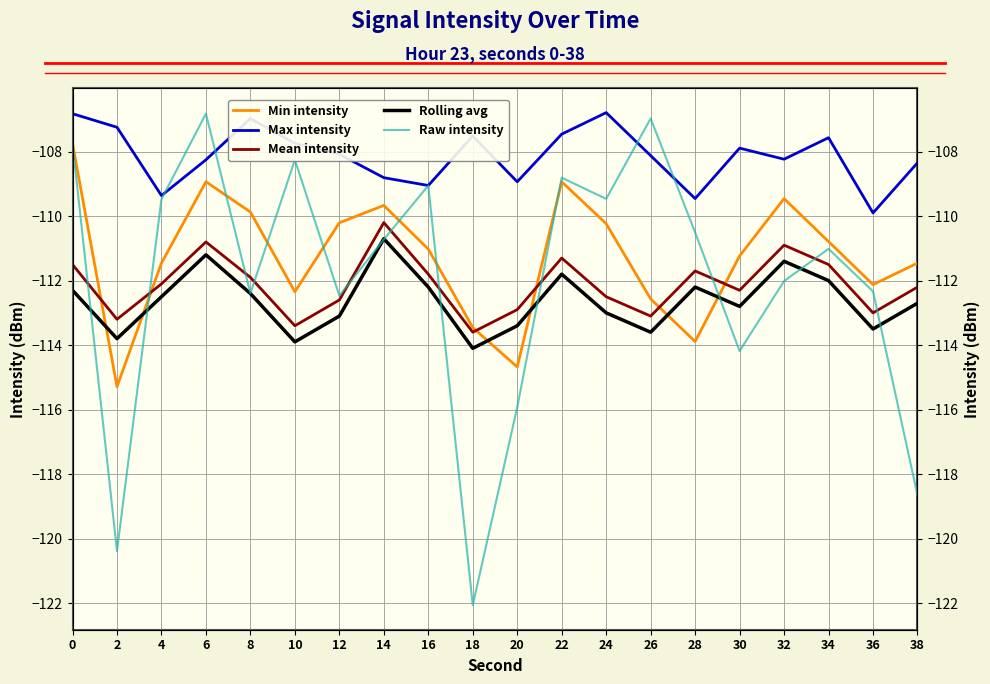

At how many categories does at least one series exceed -116?

20